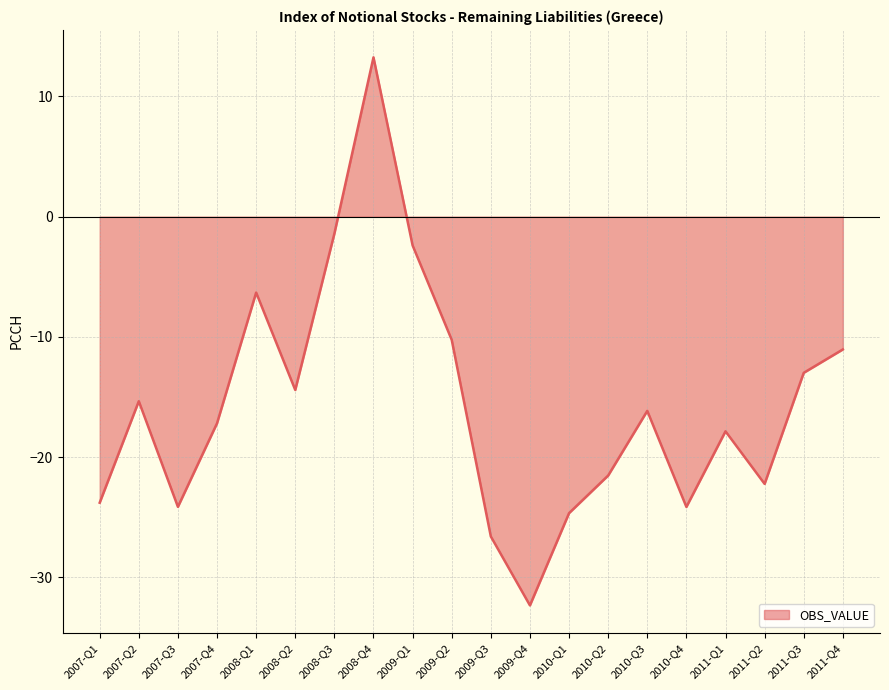

How many interior local peaks (higher than both neighbors) does the data have?

5